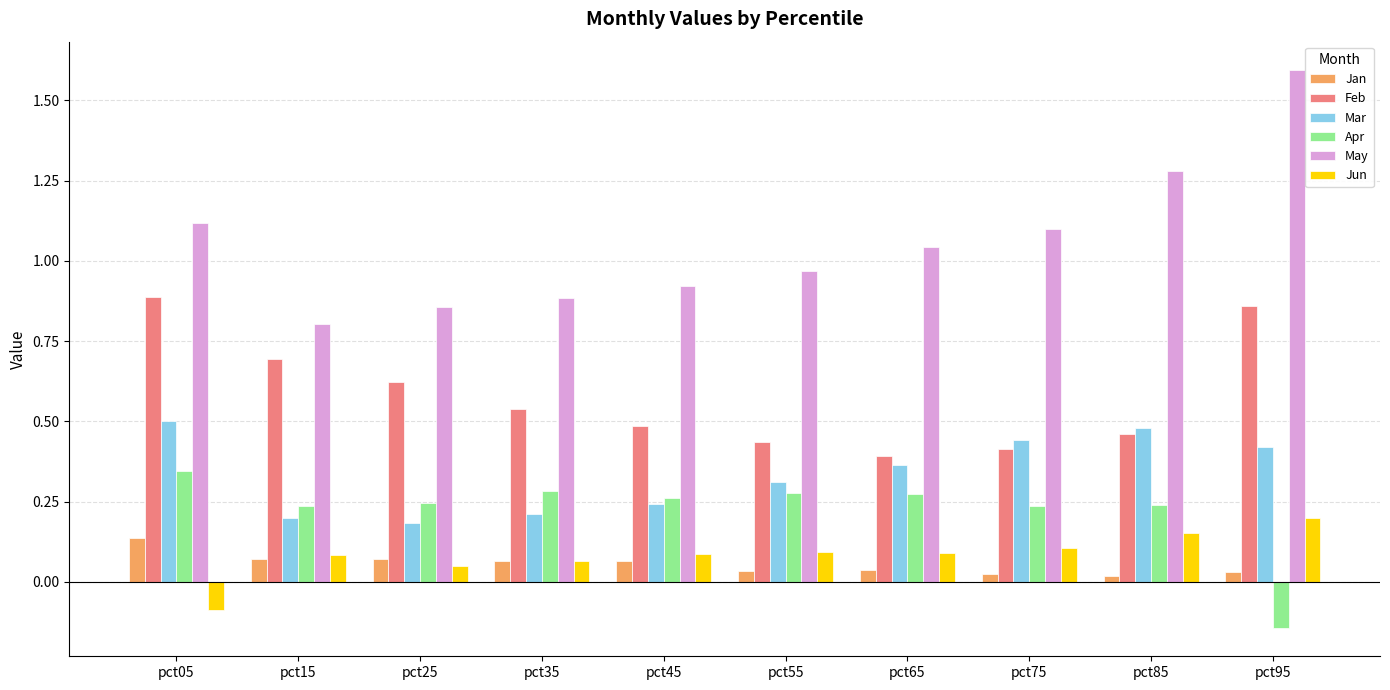

Which category has the highest value in the Jun series?

pct95